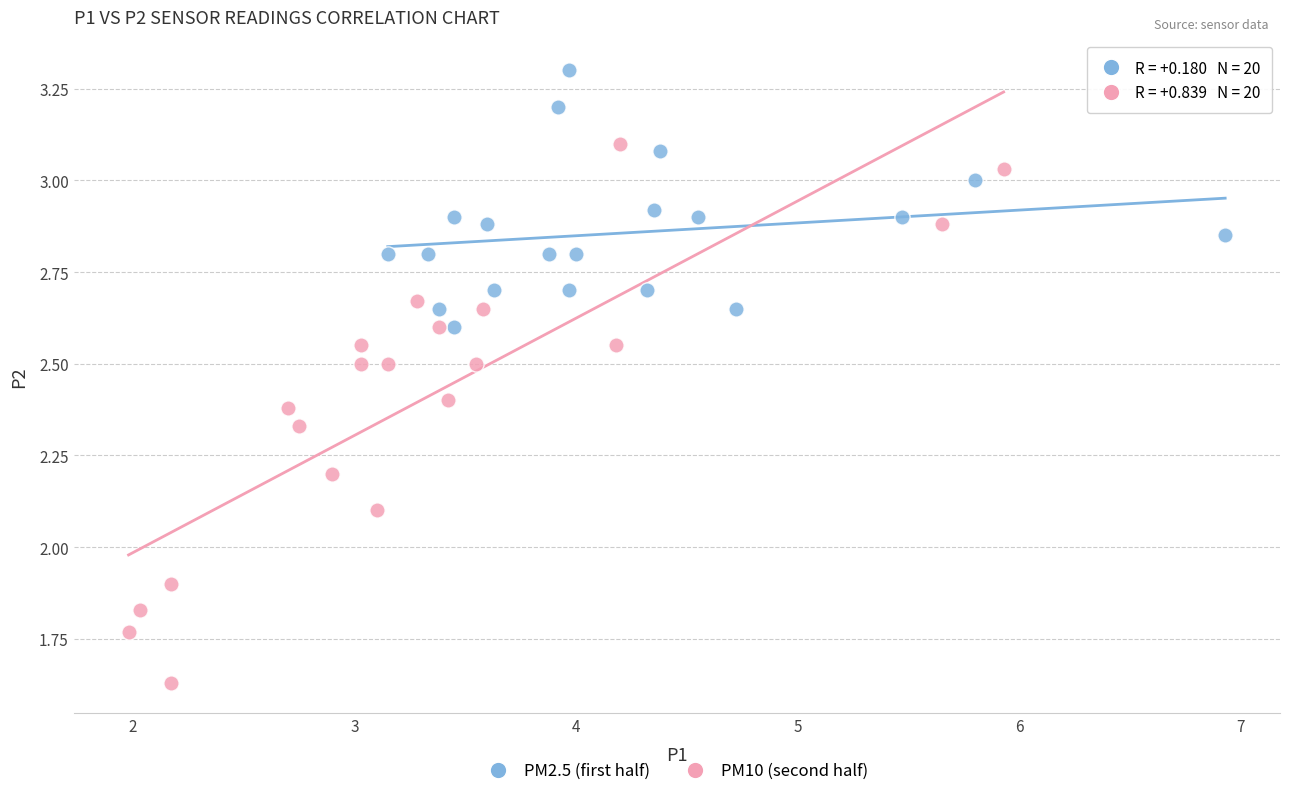

Which series contains the highest Y value?

PM2.5 (first half)